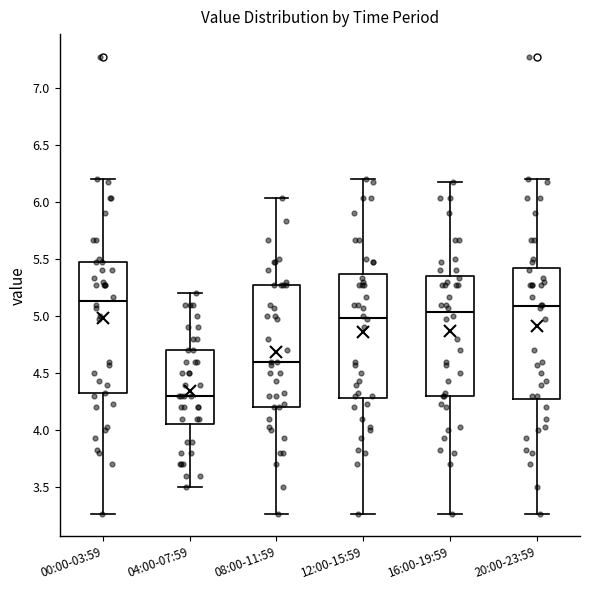

Where is the upper edge of the box for 16:00-19:59 on the y-axis? The values are not printed on the chart, so give them approximately, as read against the axis.

5.35